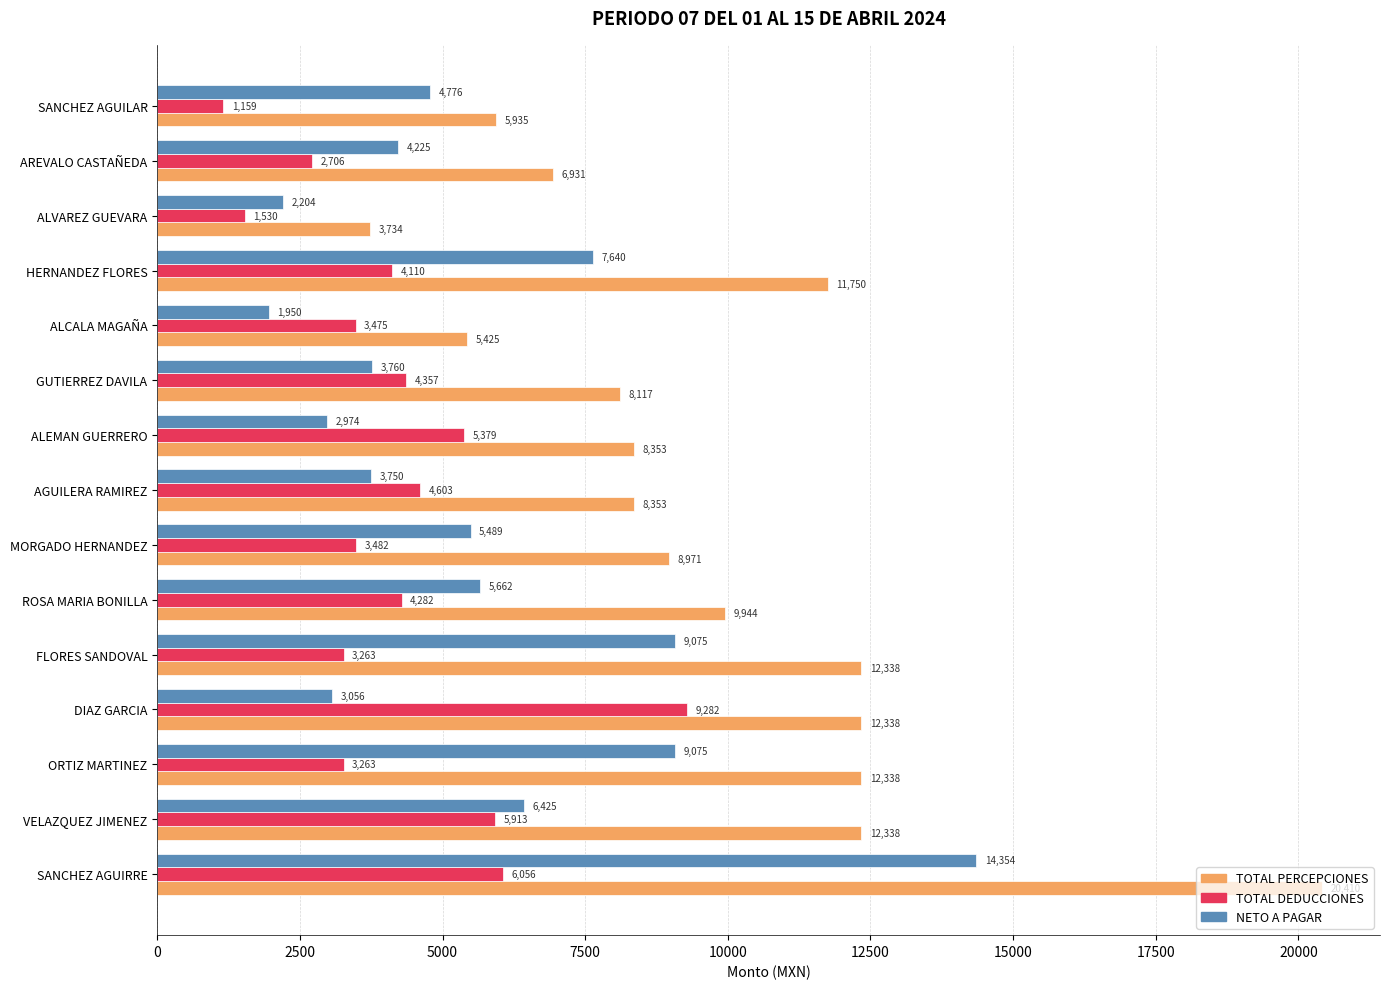

The TOTAL DEDUCCIONES series shows 5328.4 at ALCALA MAGAÑA. True or false?

False